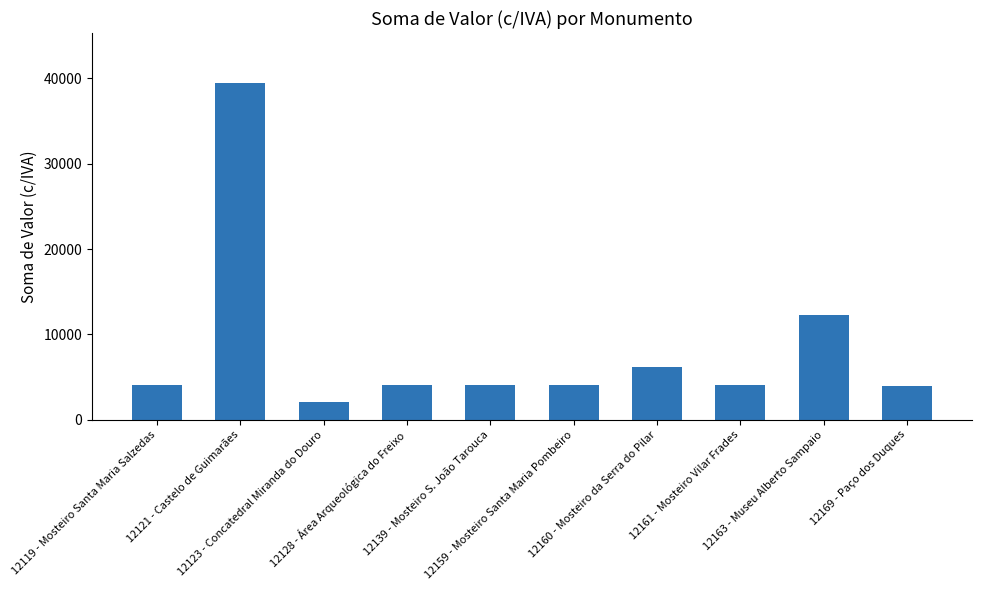

What is the minimum value shown in the chart?

2029.5